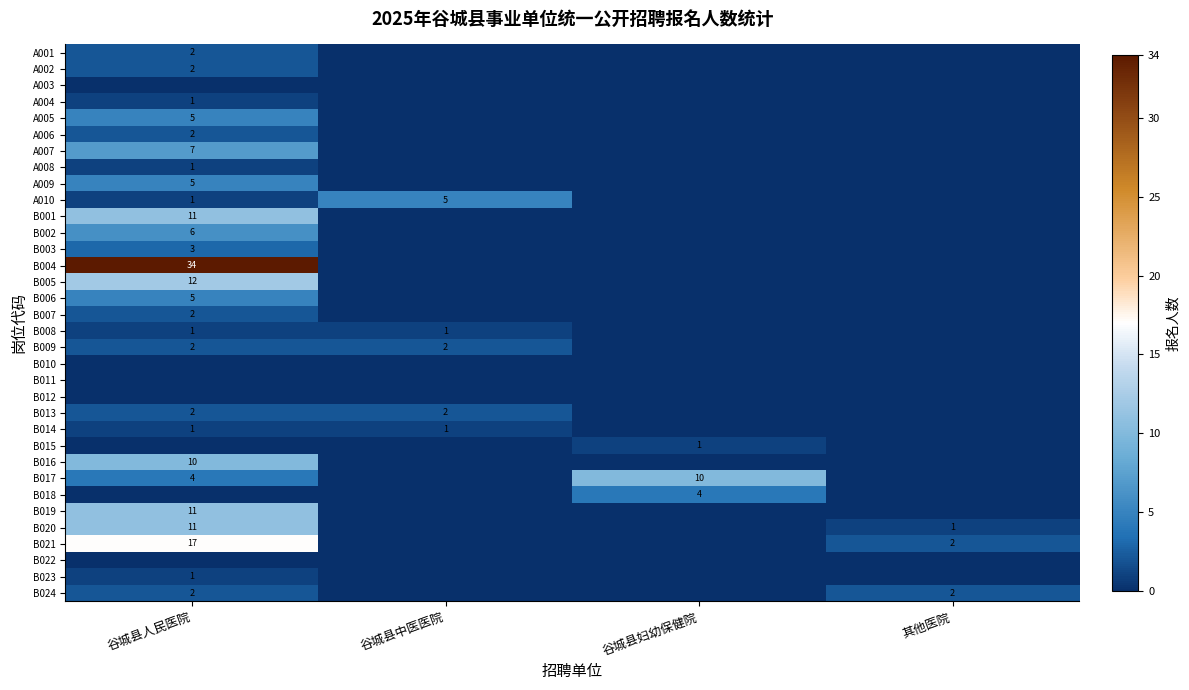

Is it true that A010 equals 5 at 谷城县中医医院?

True